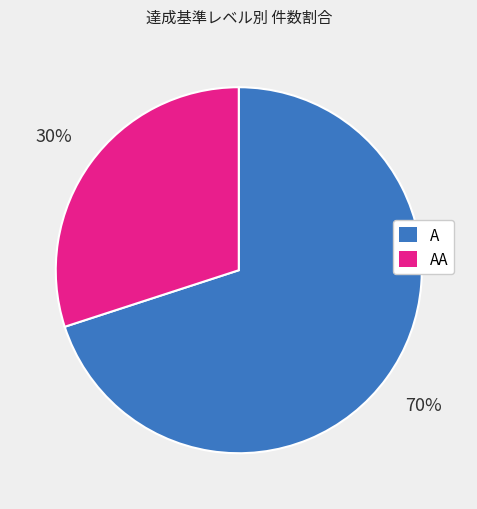

Is it true that A is 70% of the pie?

True